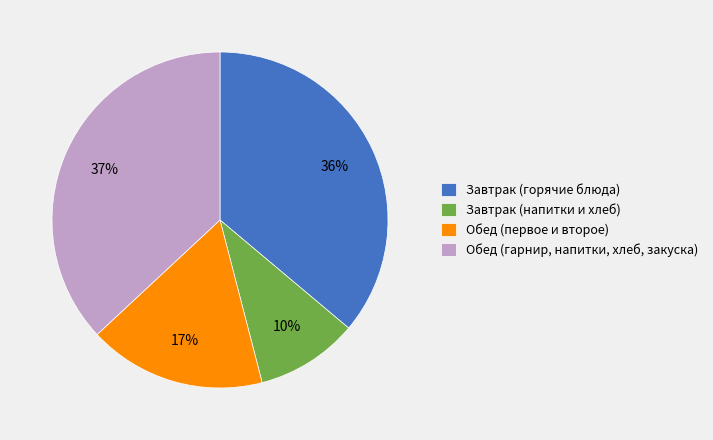

Is it true that Обед (гарнир, напитки, хлеб, закуска) is 44% of the pie?

False